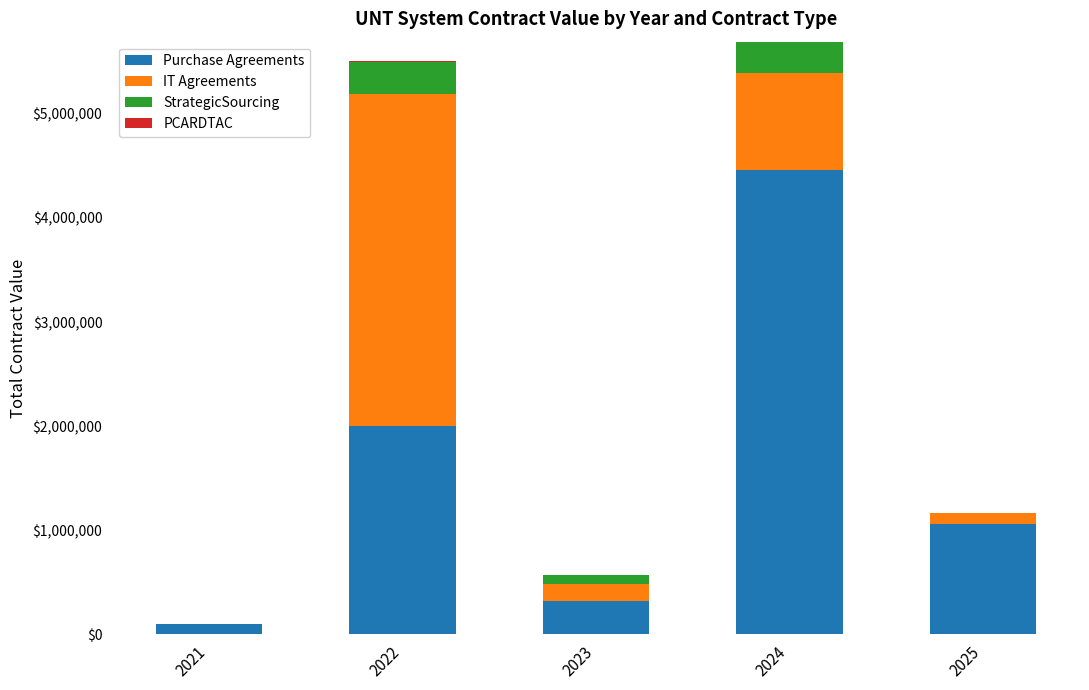

Count the number of data series in this chart.

4